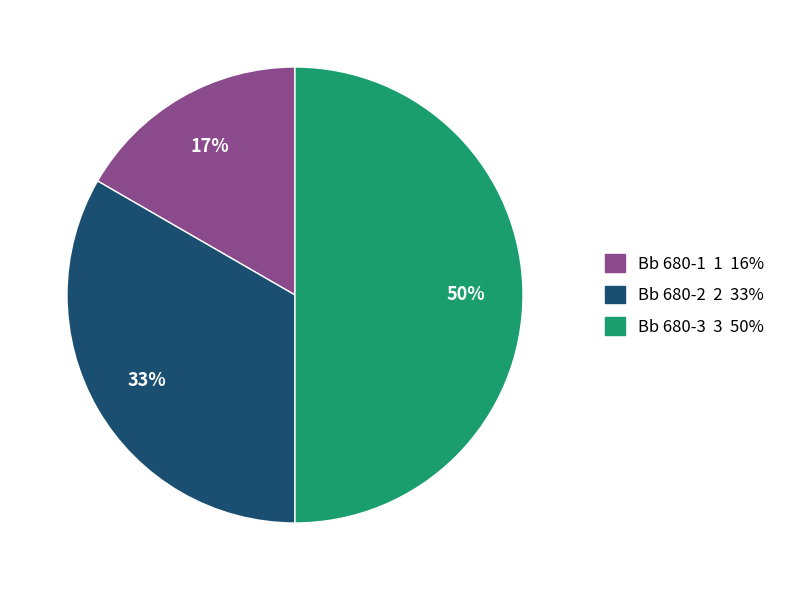

Which slice is the largest?

Bb 680-3